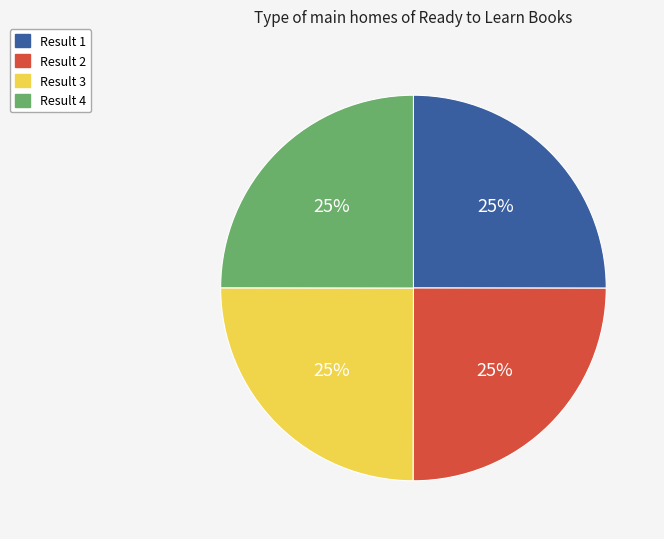

What percentage is the Result 4 slice, to the nearest percent?

25%